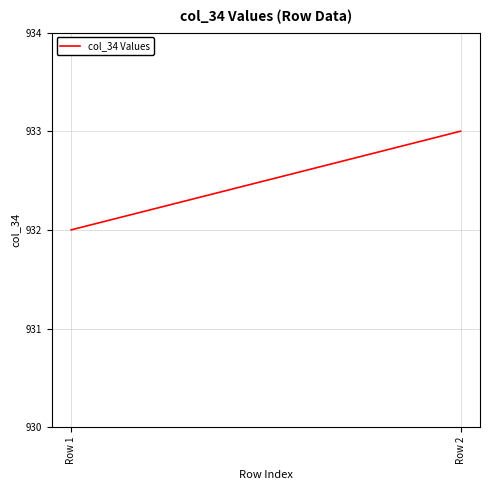

Which has a higher value, Row 2 or Row 1?

Row 2